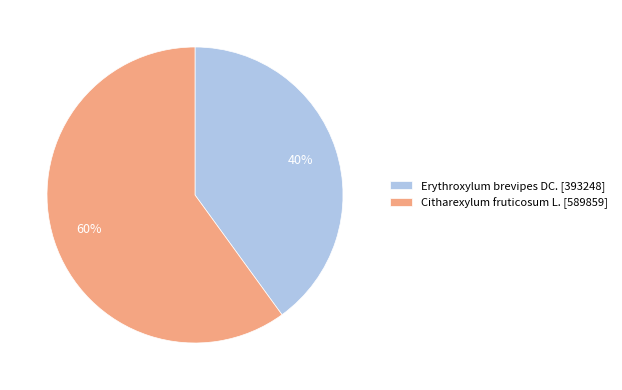

To the nearest percent, what is the average slice percentage?

50%